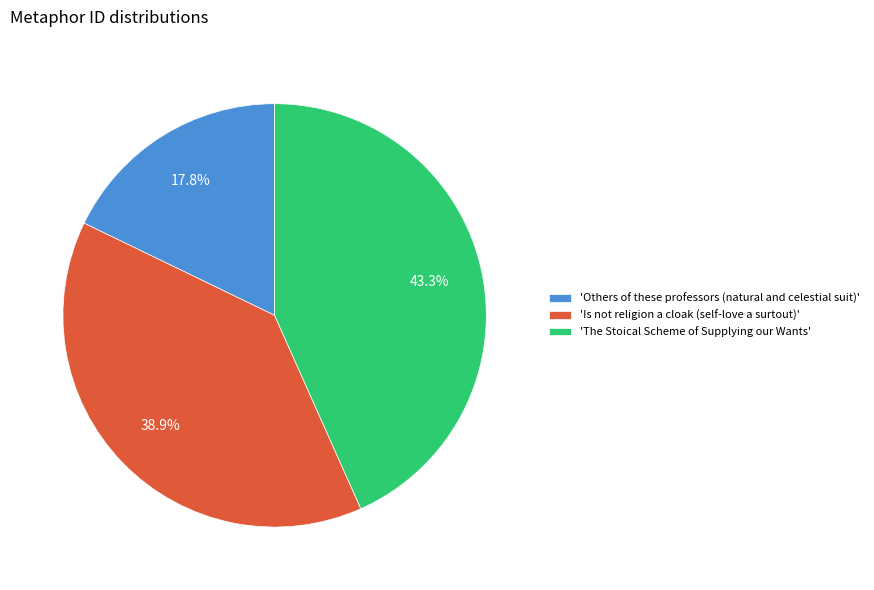

How many segments does this pie chart have?

3